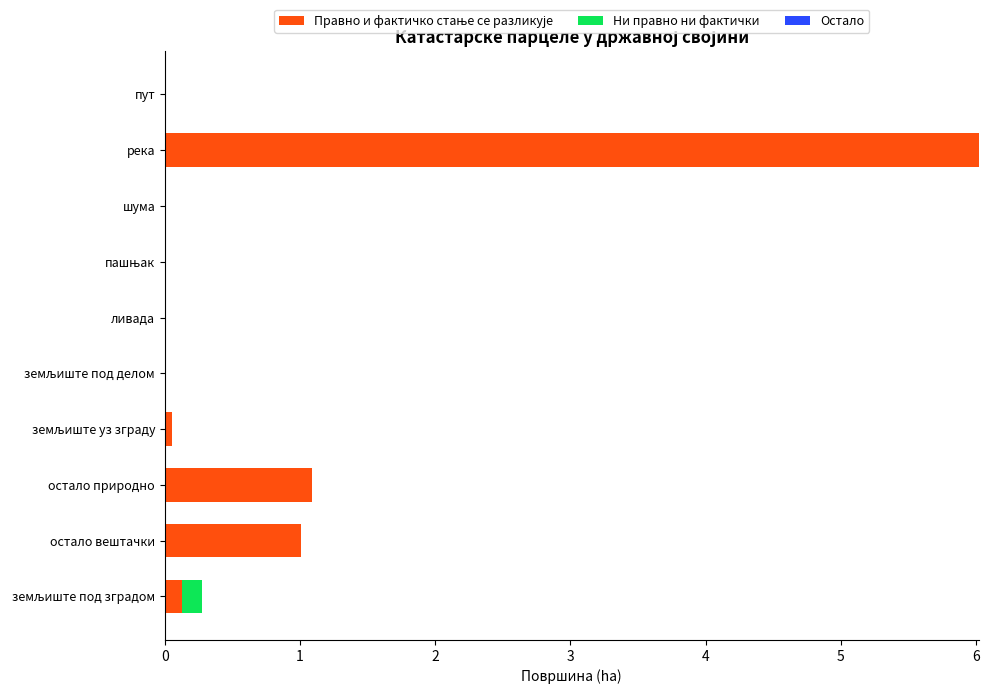

At which category is the sum across all series the highest?

река